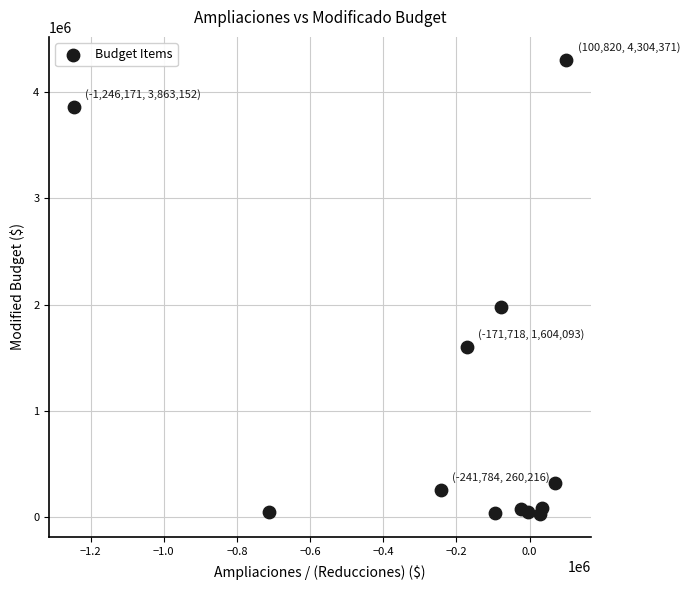

What is the range of X values (max minus min)?

1346991.6